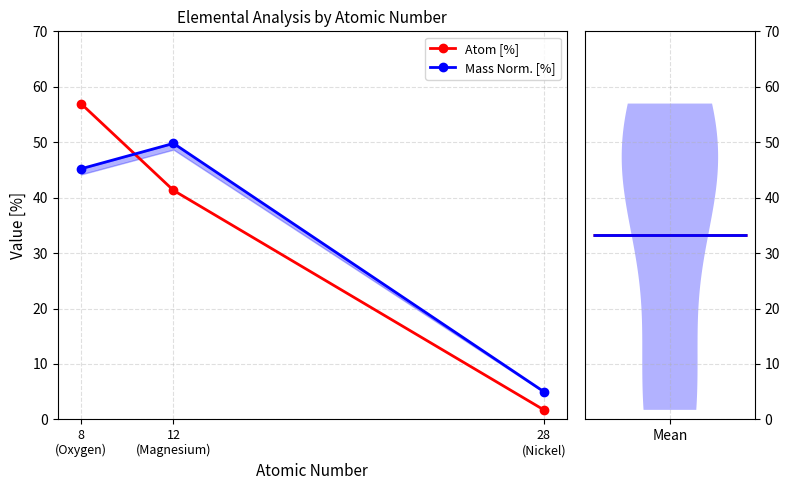

What is the approximate value of Atom [%] at 28
(Nickel)?

1.7